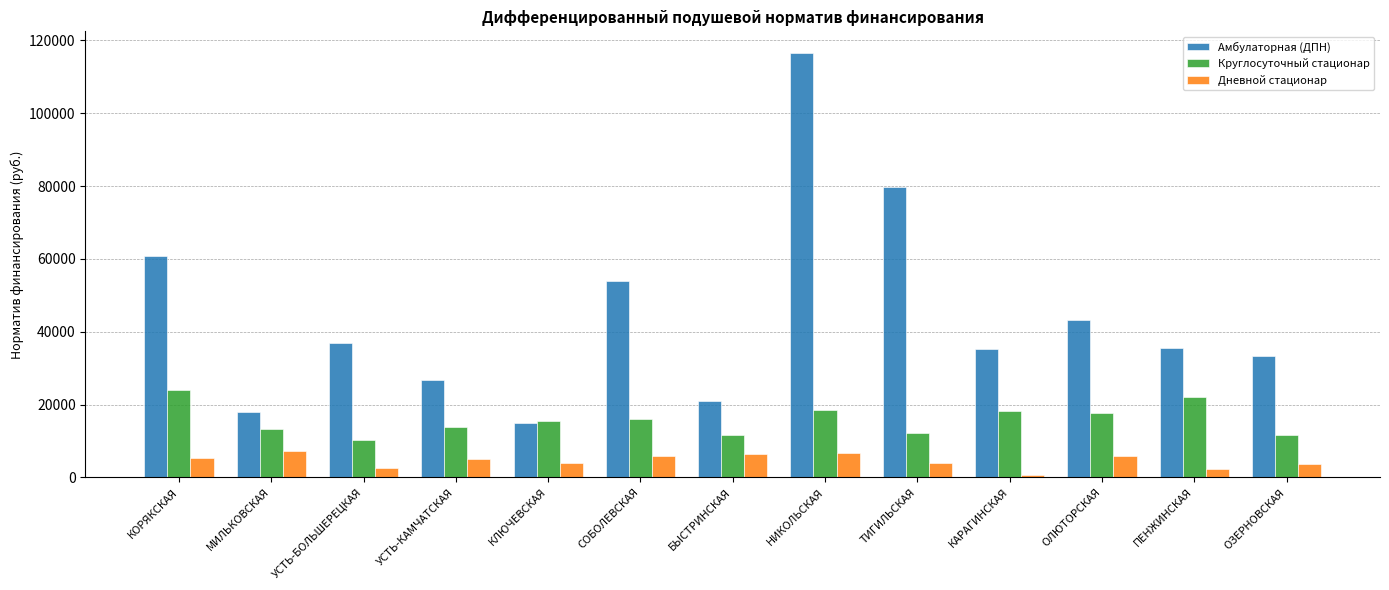

What is the smallest value displayed?

584.2